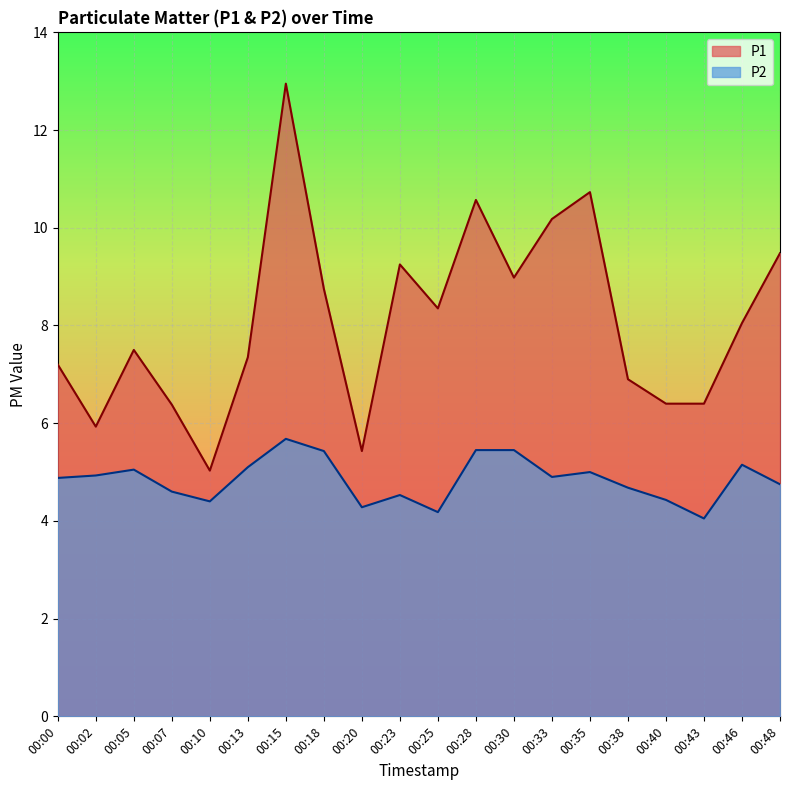

Which category has the highest value in the P2 series?

00:15